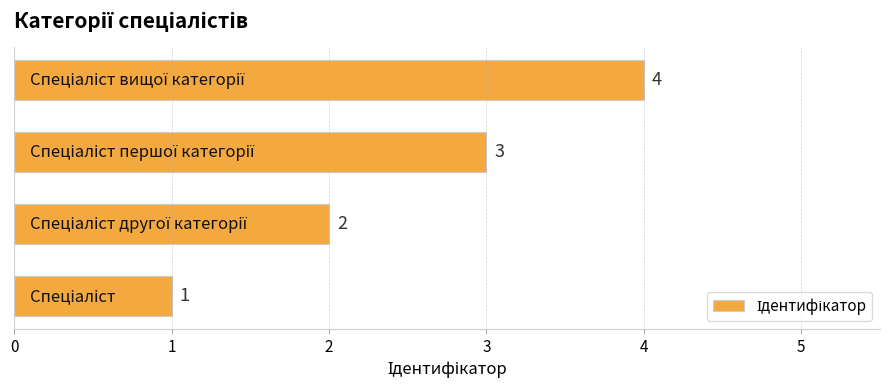

What is the sum of all values?

10